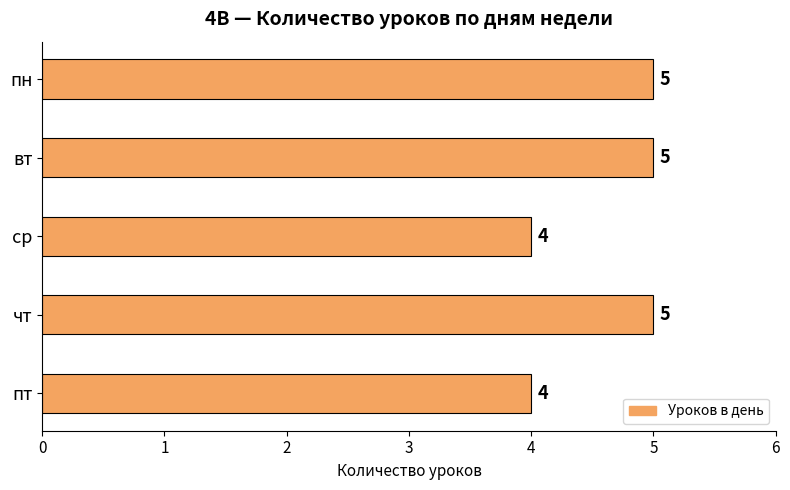

How many values are between 4 and 5?

5